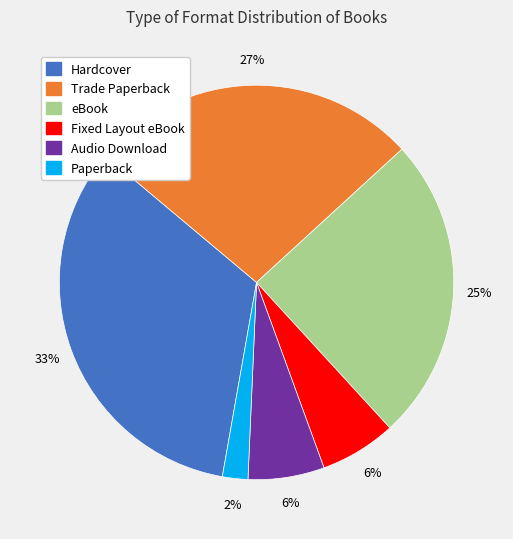

To the nearest percent, what is the difference between the largest and smallest slice percentages?

31%